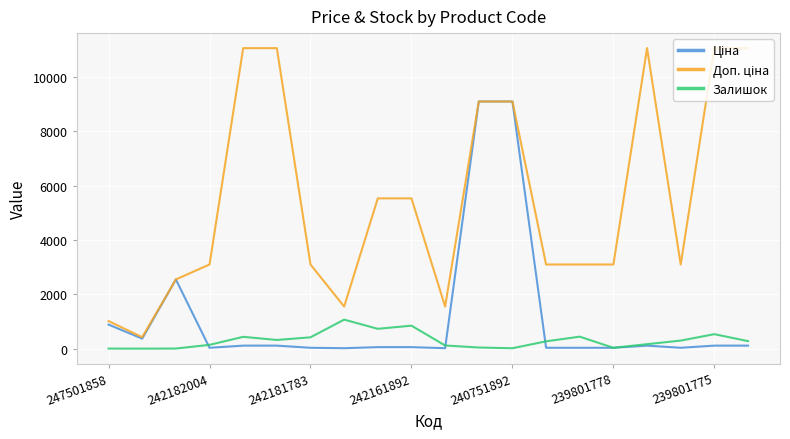

How many lines are shown in the chart?

3